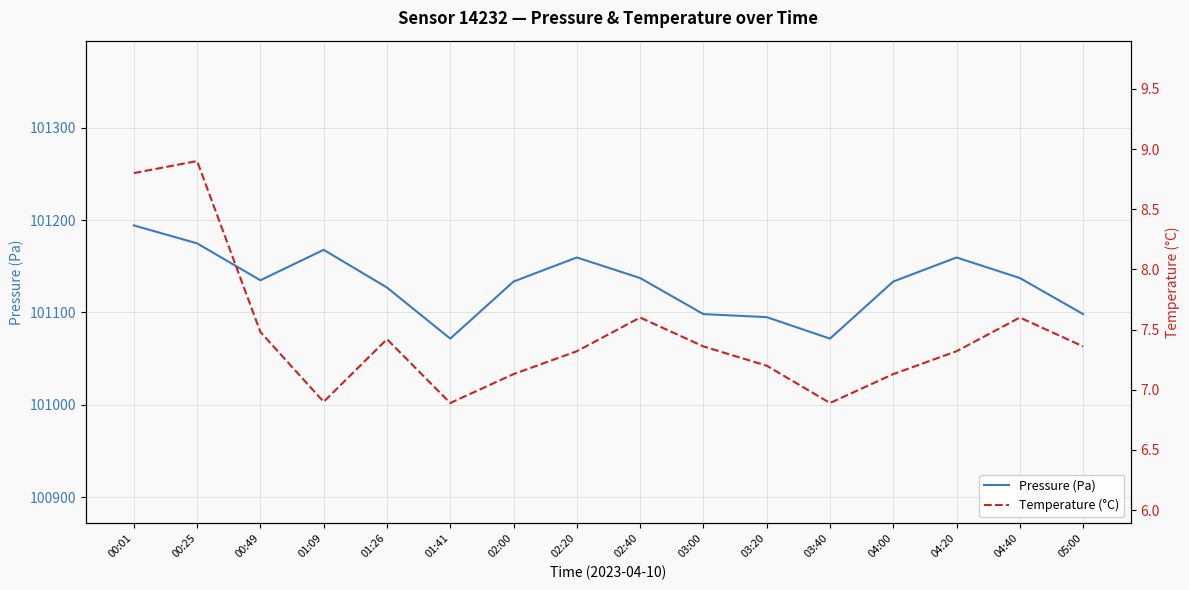

At 03:00, list the series in order from largest to smallest.

Pressure (Pa), Temperature (°C)